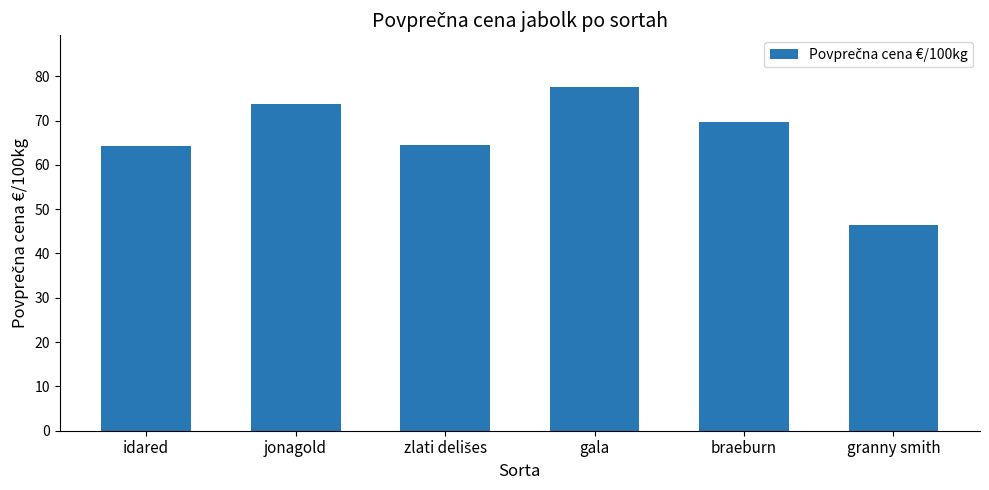

True or false: the data shows 93.3 at idared.

False